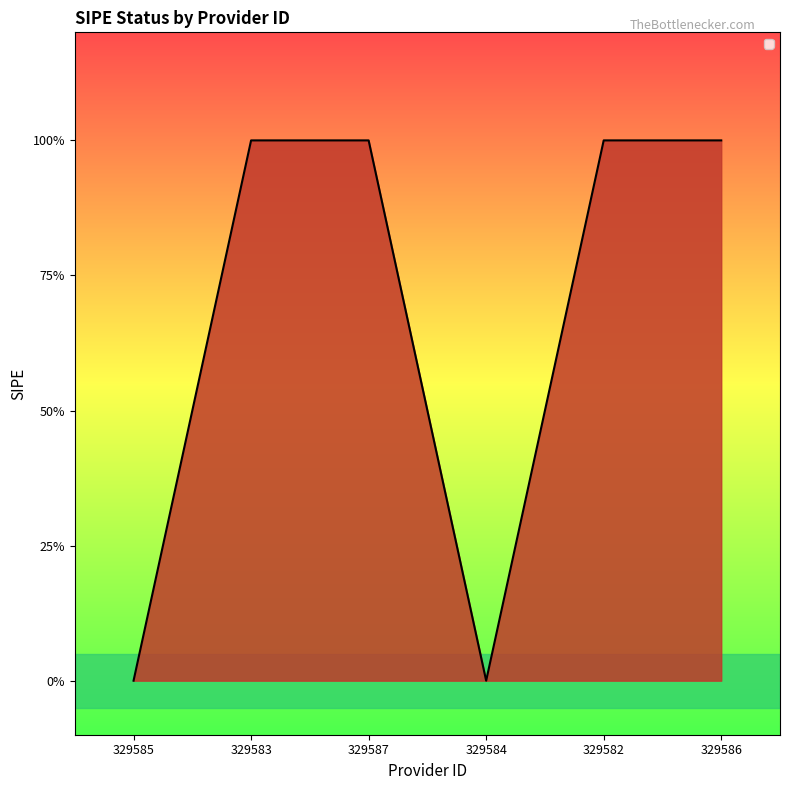

What is the label of the 6th point from the left?

329586